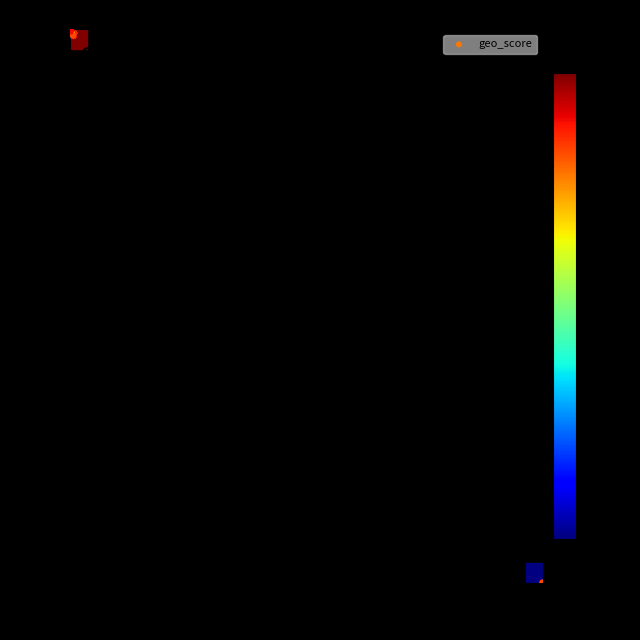

What Y value in the scatter plot is closest to 45?

43.6